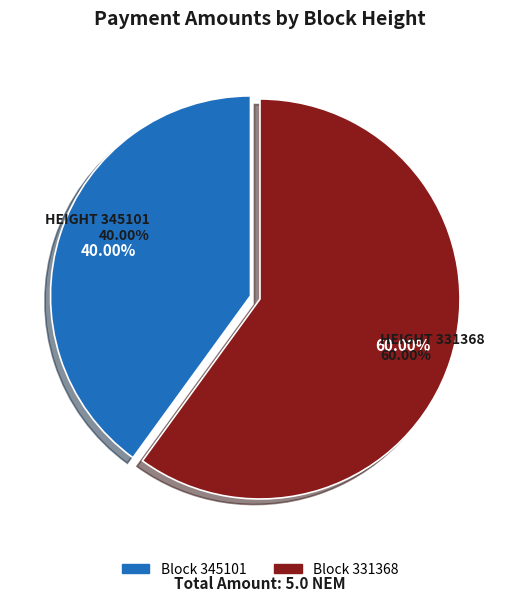

Which slice is the smallest?

345101